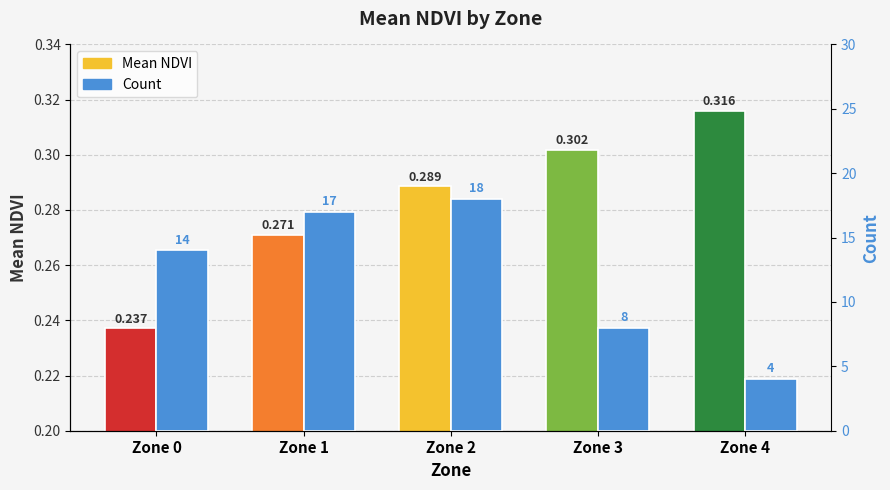

What are all the series names shown in the legend?

Mean NDVI, Count